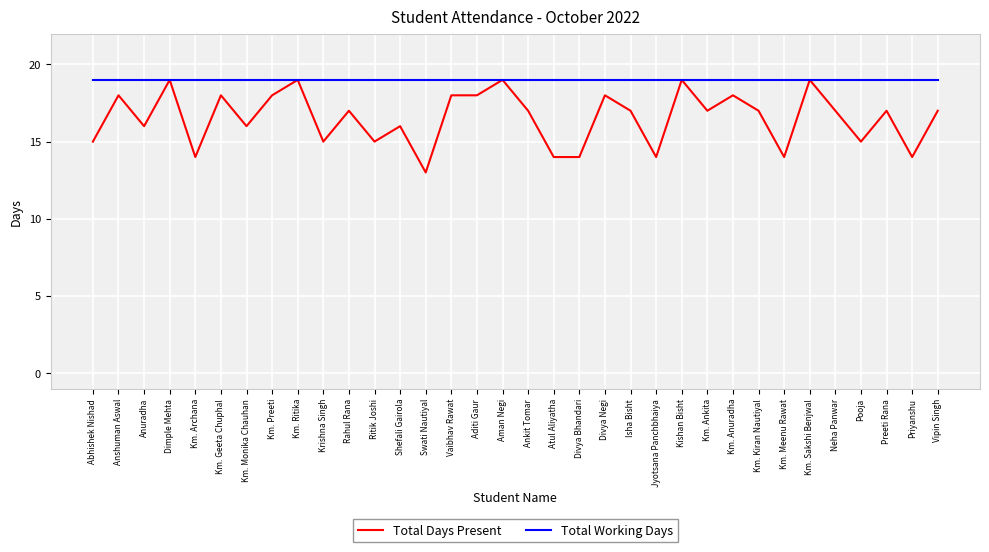

What is the smallest value displayed?

13